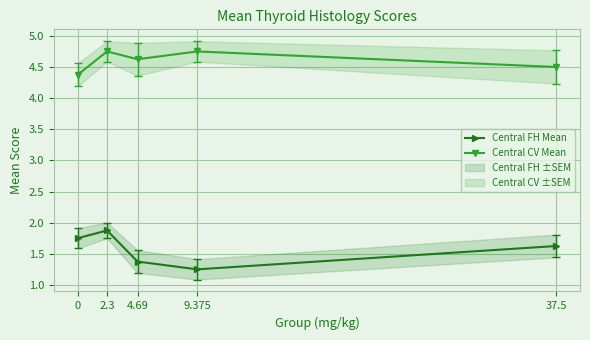

The Central FH Mean series shows 1.4 at 4.69. True or false?

True